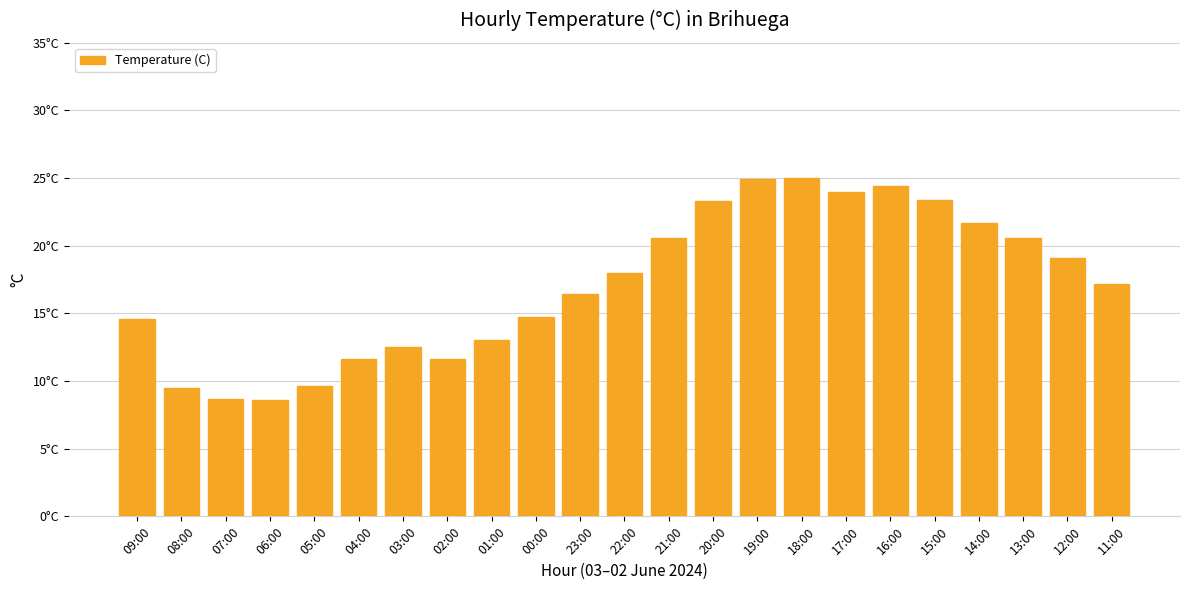

What is the difference between the values at 21:00 and 06:00?

12.0